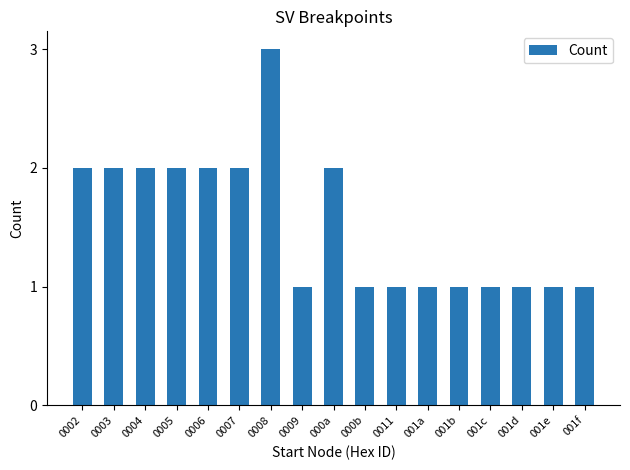

What is the label of the 15th bar from the right?

0004